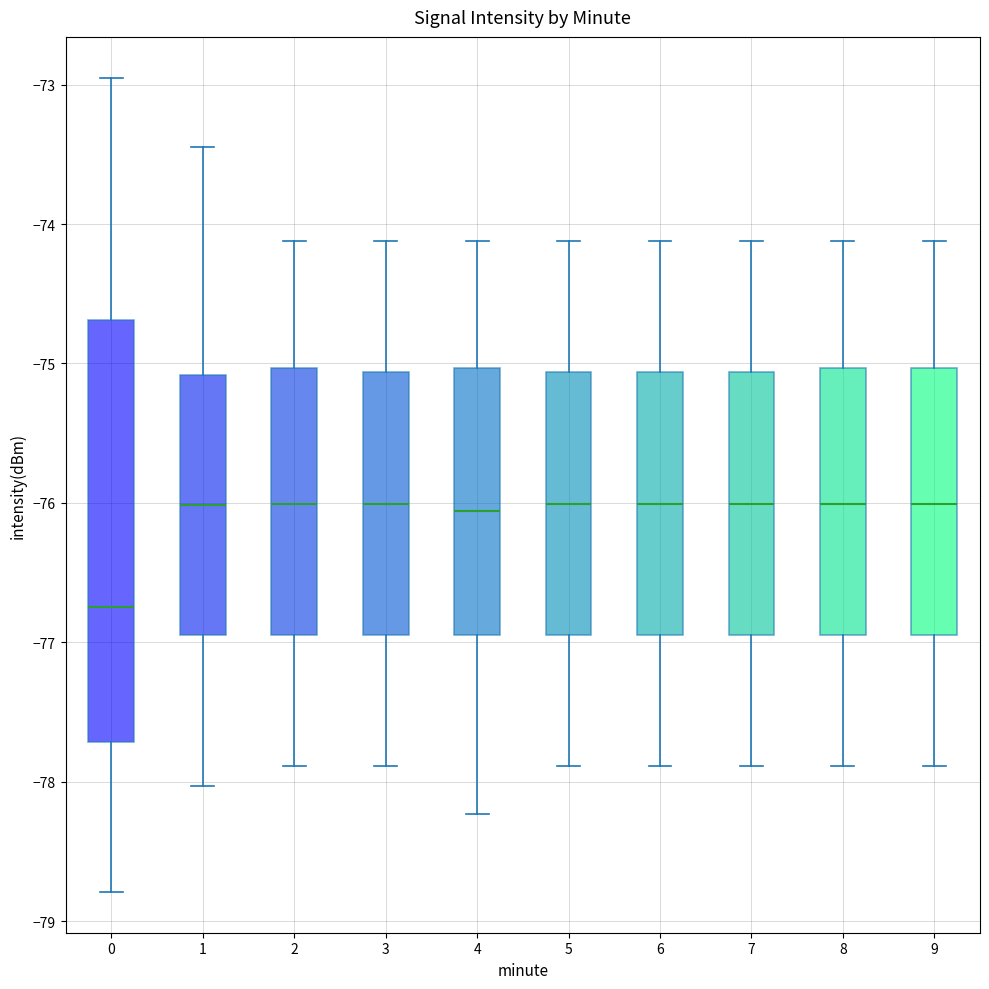

Where is the upper edge of the box at x = 1 on the y-axis? The values are not printed on the chart, so give them approximately, as read against the axis.

-75.1